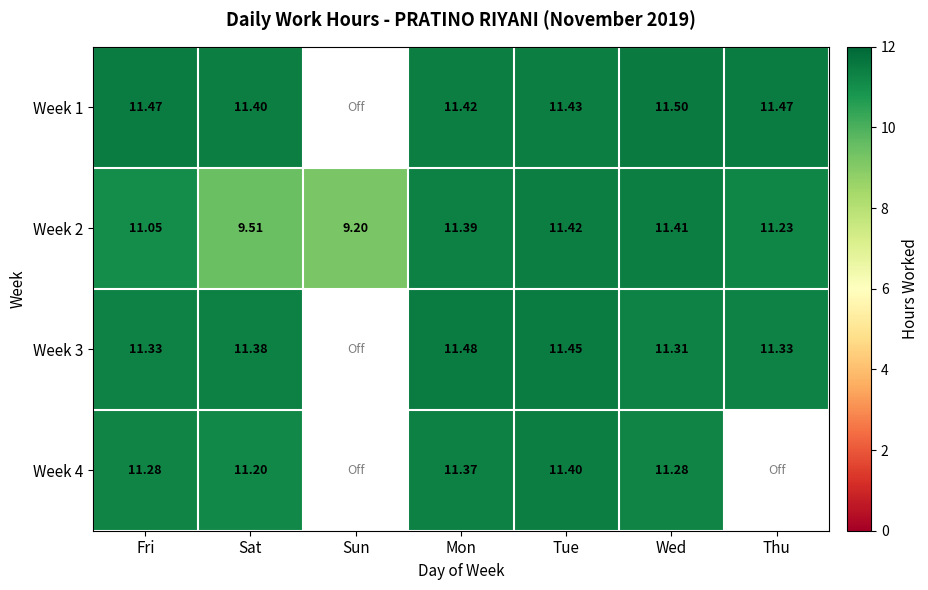

Which category has the highest value in the Week 2 series?

Tue